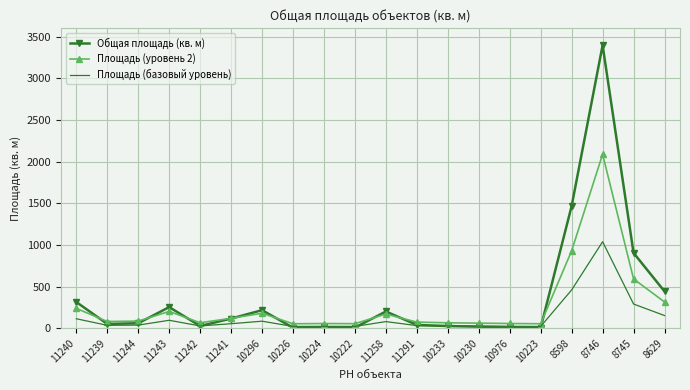

How many intersections are there between Площадь (уровень 2) and Общая площадь (кв. м)?

8